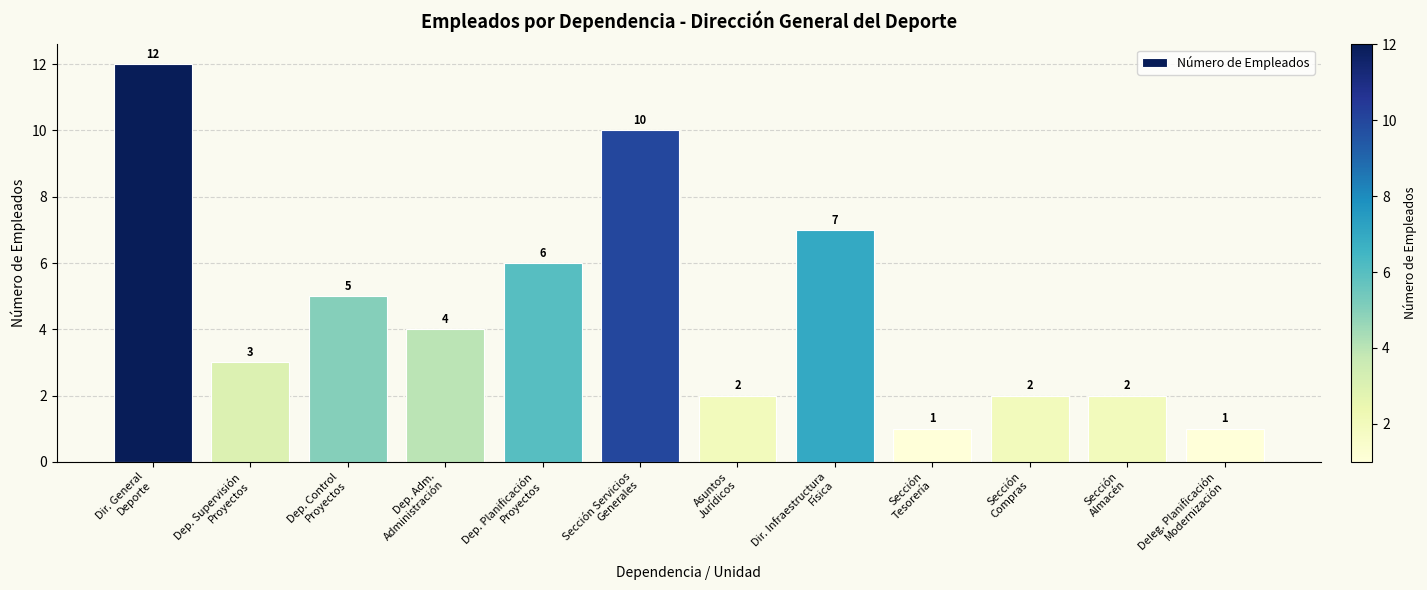

What is the maximum value shown in the chart?

12